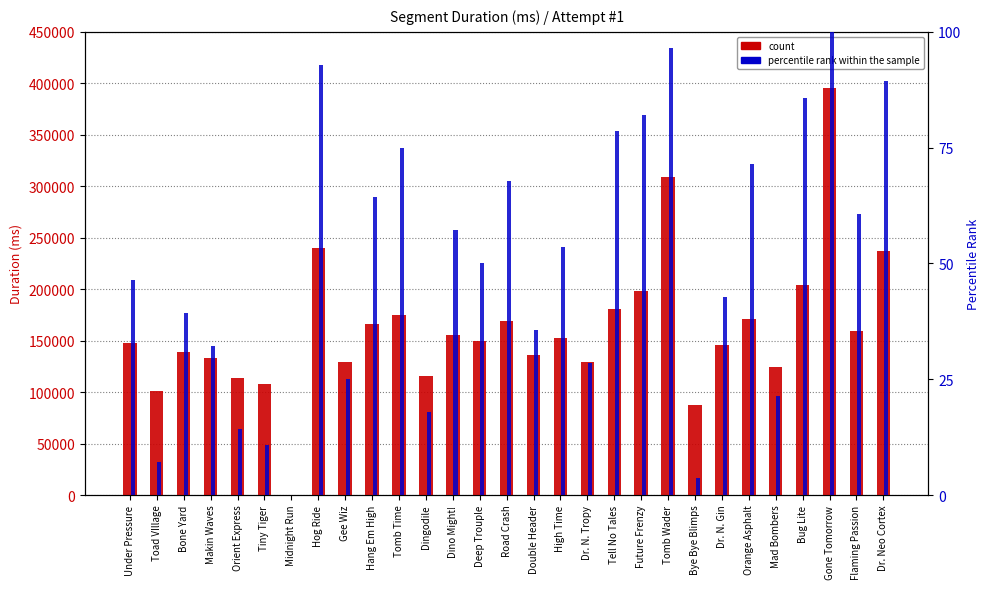

Where does the count series first go above 150129?

Hog Ride